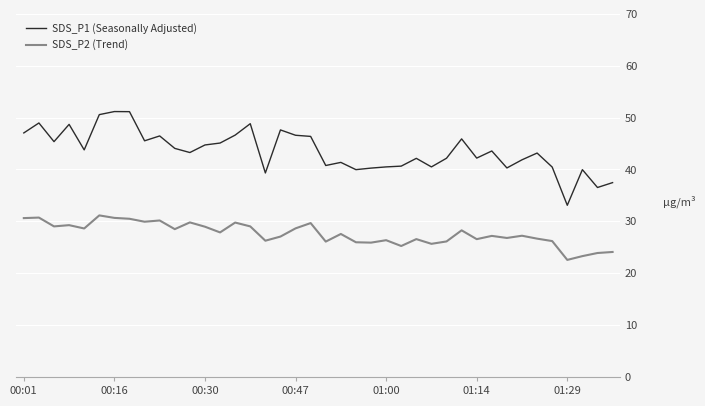

What is the difference between the second highest and second lowest values in the SDS_P1 (Seasonally Adjusted) series?

14.6